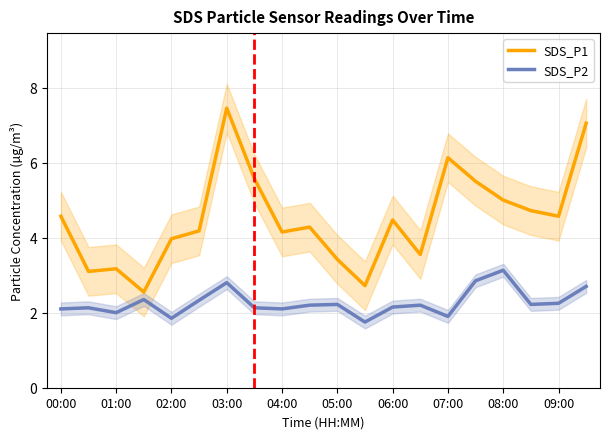

What is the sum of the SDS_P2 values at 00:00 and 08:00?

5.2